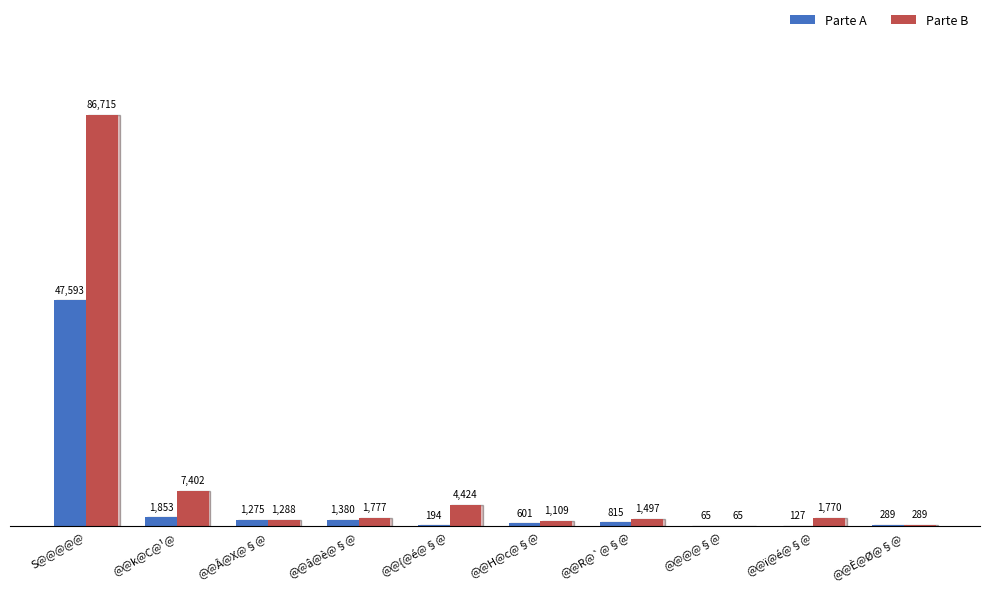

What is the average value of the Parte B series?

10634